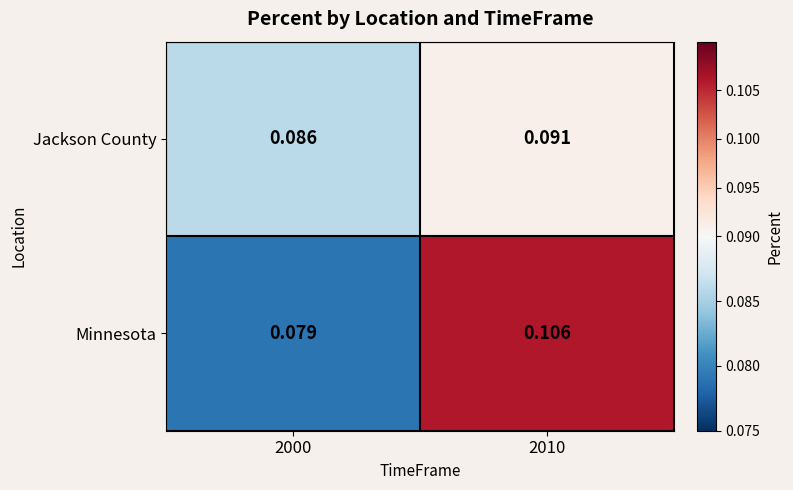

List the series in order of their peak value, lowest first.

Jackson County, Minnesota